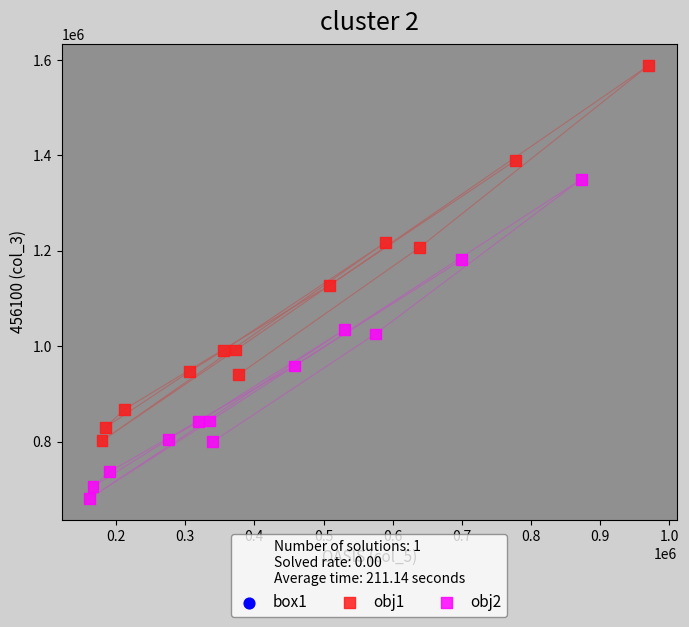

Which series reaches the maximum Y coordinate?

obj1